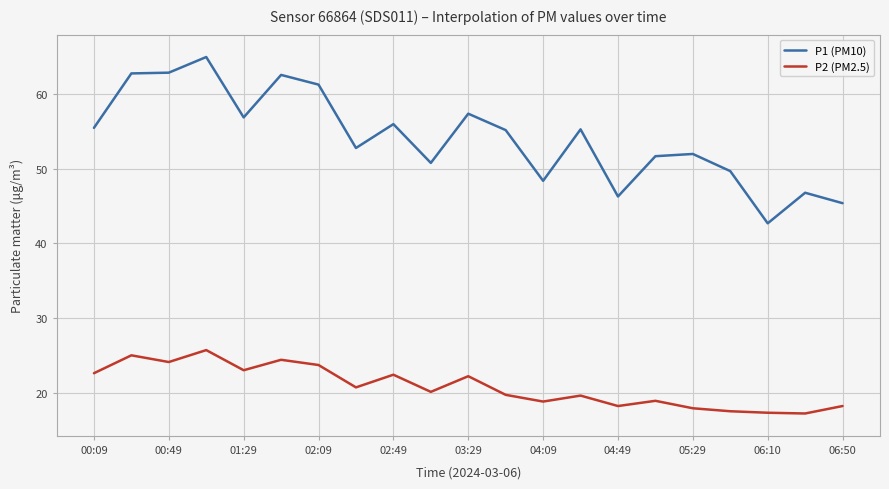

What is the difference between the maximum and minimum values in the P2 (PM2.5) series?

8.5